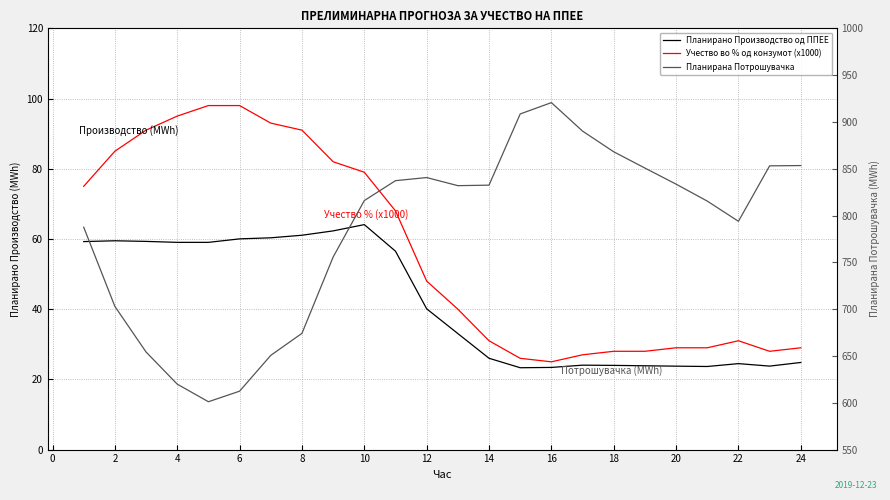

What is the minimum value for Планирана Потрошувачка?

601.1